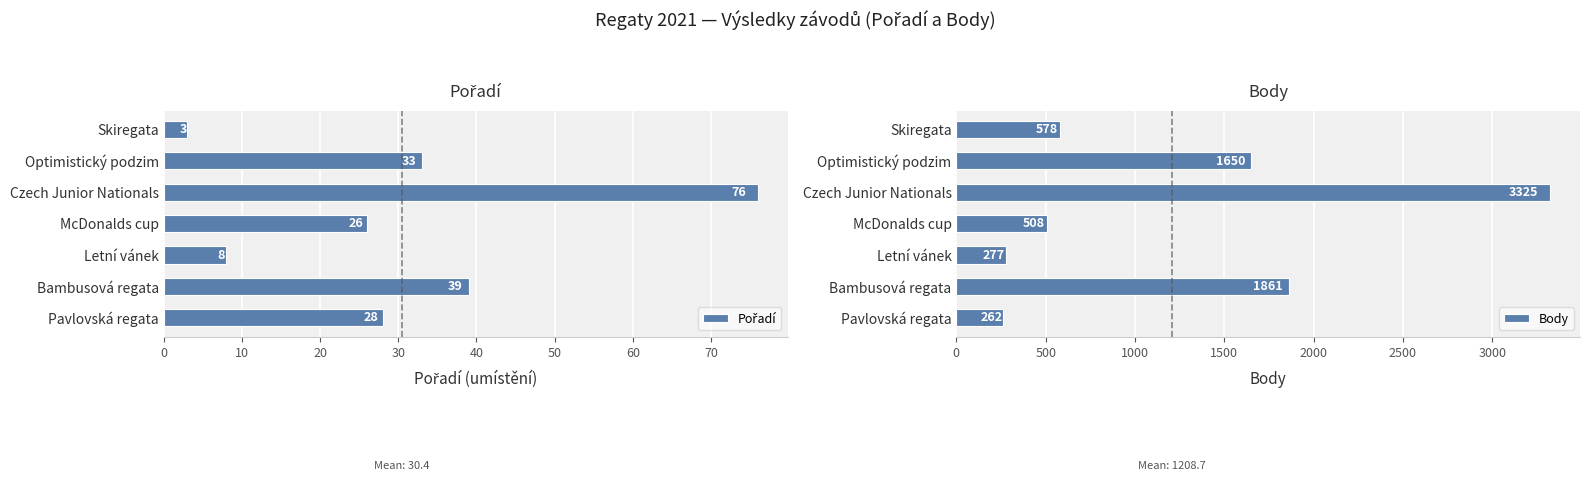

Which category has the highest value in the Body series?

Czech Junior Nationals